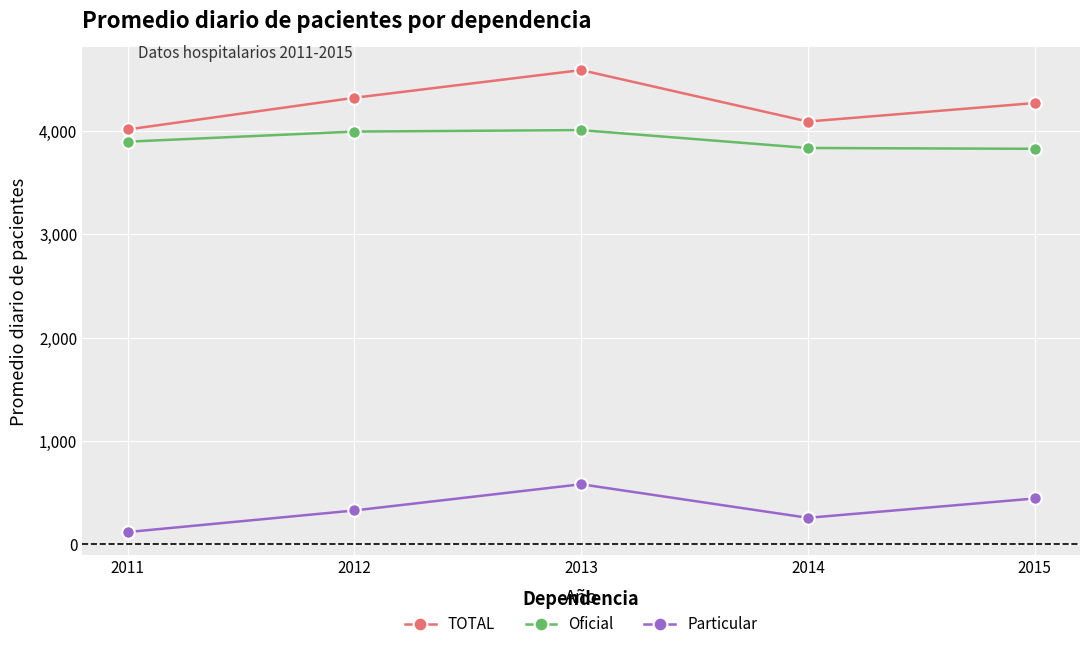

What is the difference between the maximum and minimum values in the Oficial series?

181